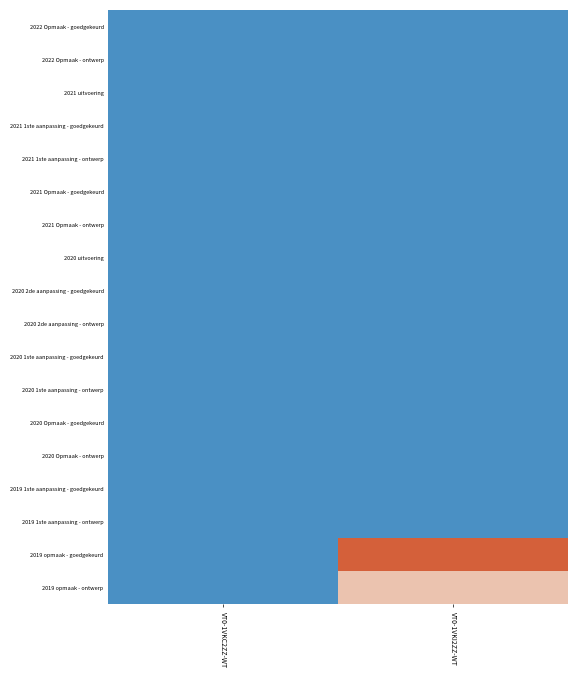

Which category has the lowest value across all series?

VT0-1VKC2ZZ-WT